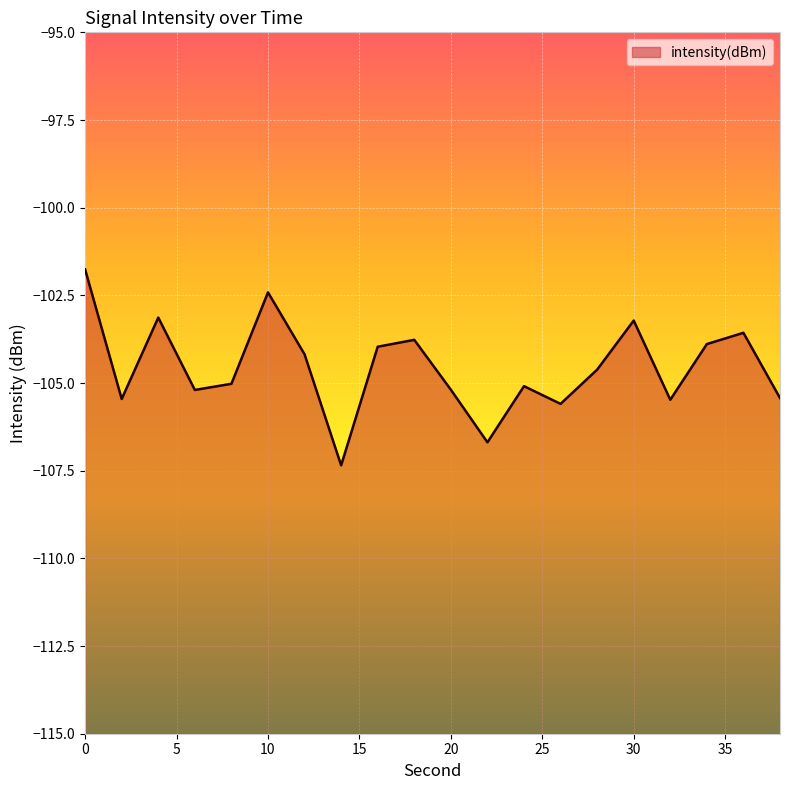

What is the difference between the maximum and minimum values?

5.6